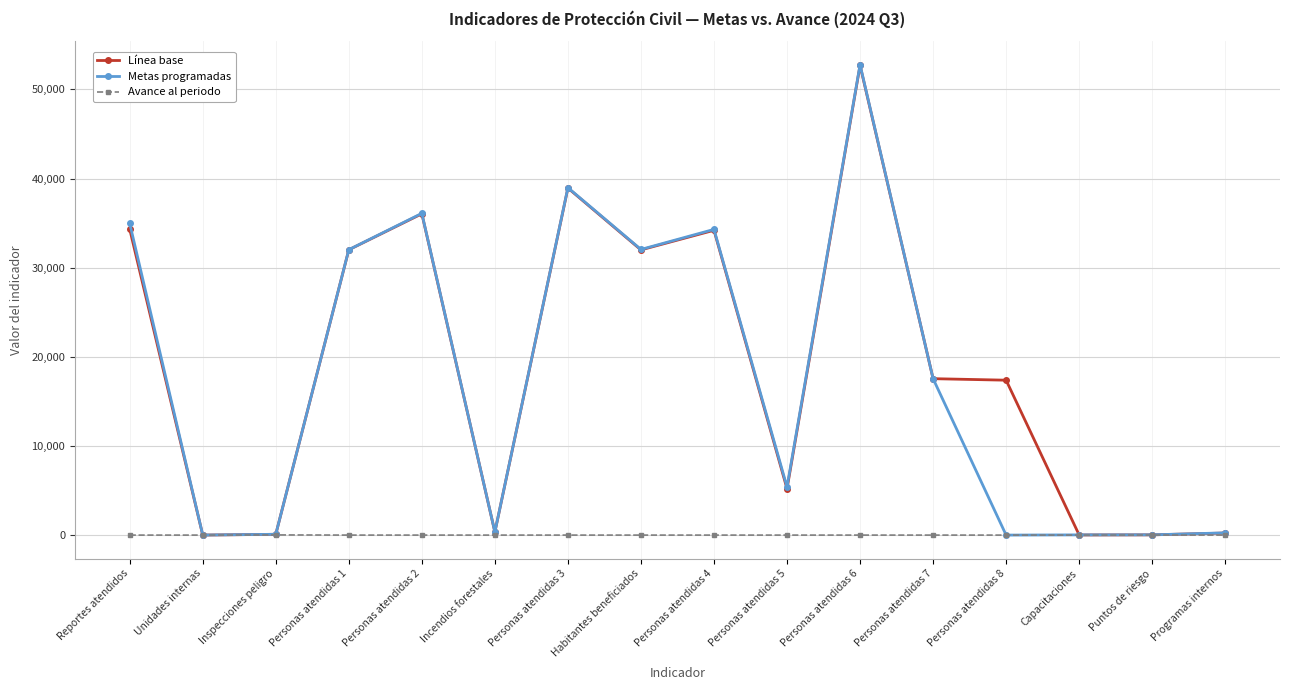

Which series has the widest spread of values?

Metas programadas